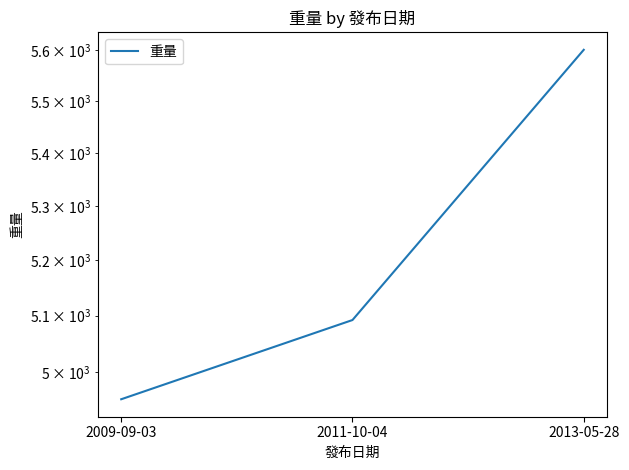

What is the sum of all values?

15644